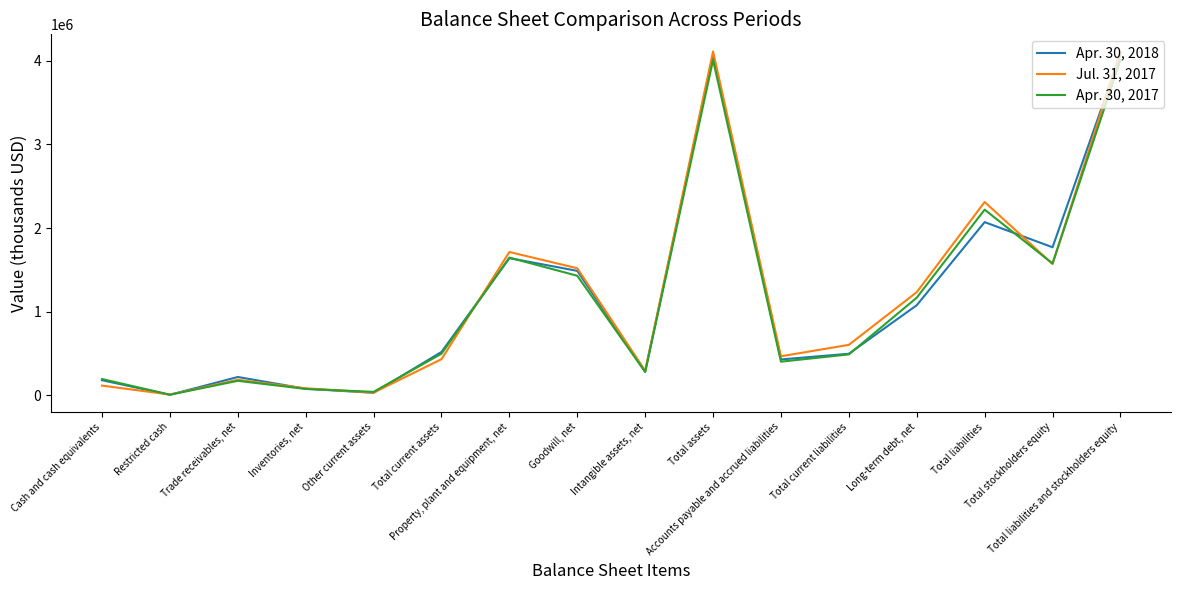

What is the difference between the second highest and minimum values in the Apr. 30, 2017 series?

4000219